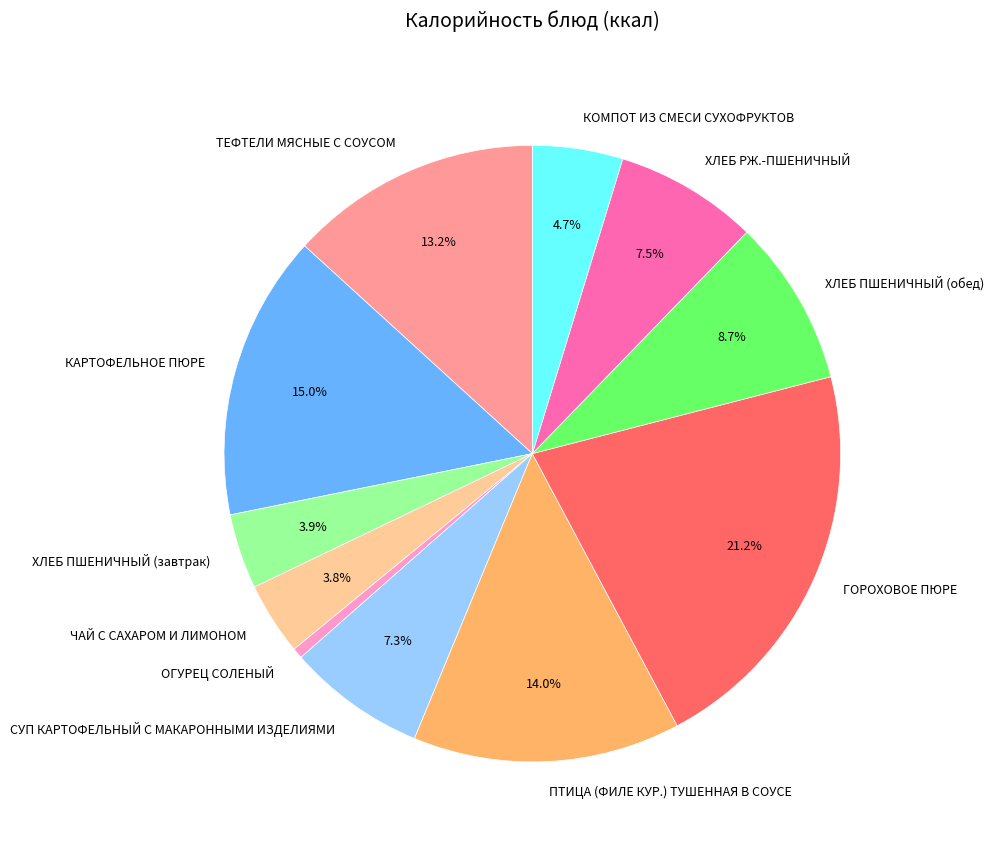

Approximately how many times larger is the value at ХЛЕБ РЖ.-ПШЕНИЧНЫЙ compared to ХЛЕБ ПШЕНИЧНЫЙ (обед)?

0.9